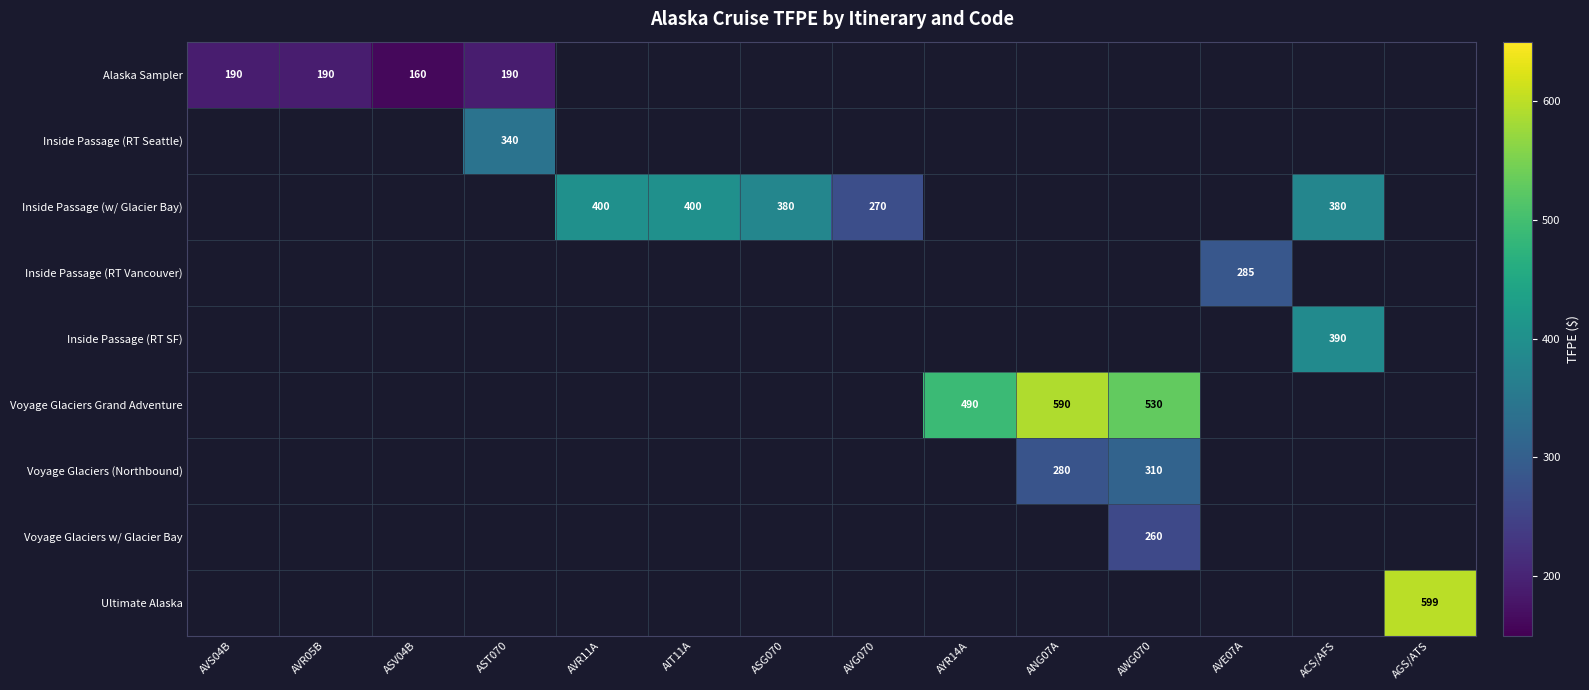

At AGS/ATS, list the series in order from smallest to largest.

Alaska Sampler, Inside Passage (RT Seattle), Inside Passage (w/ Glacier Bay), Inside Passage (RT Vancouver), Inside Passage (RT SF), Voyage Glaciers Grand Adventure, Voyage Glaciers (Northbound), Voyage Glaciers w/ Glacier Bay, Ultimate Alaska